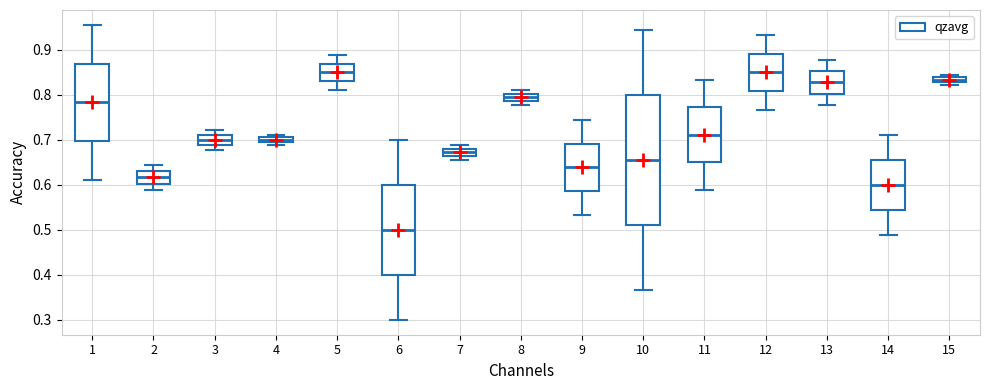

Where does the lower whisker of the box at x = 11 end on the y-axis? The values are not printed on the chart, so give them approximately, as read against the axis.

0.59